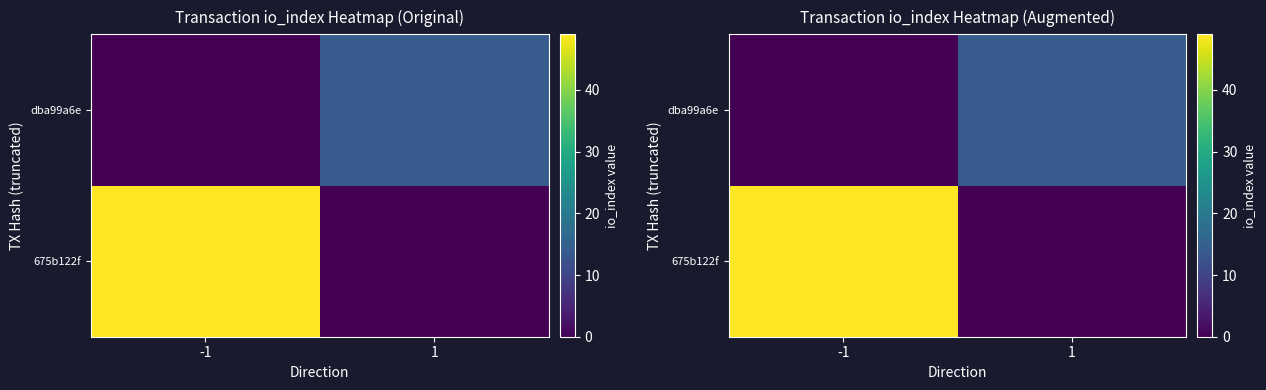

Is the value of 675b122f at 1 greater than the value of dba99a6e at -1?

No